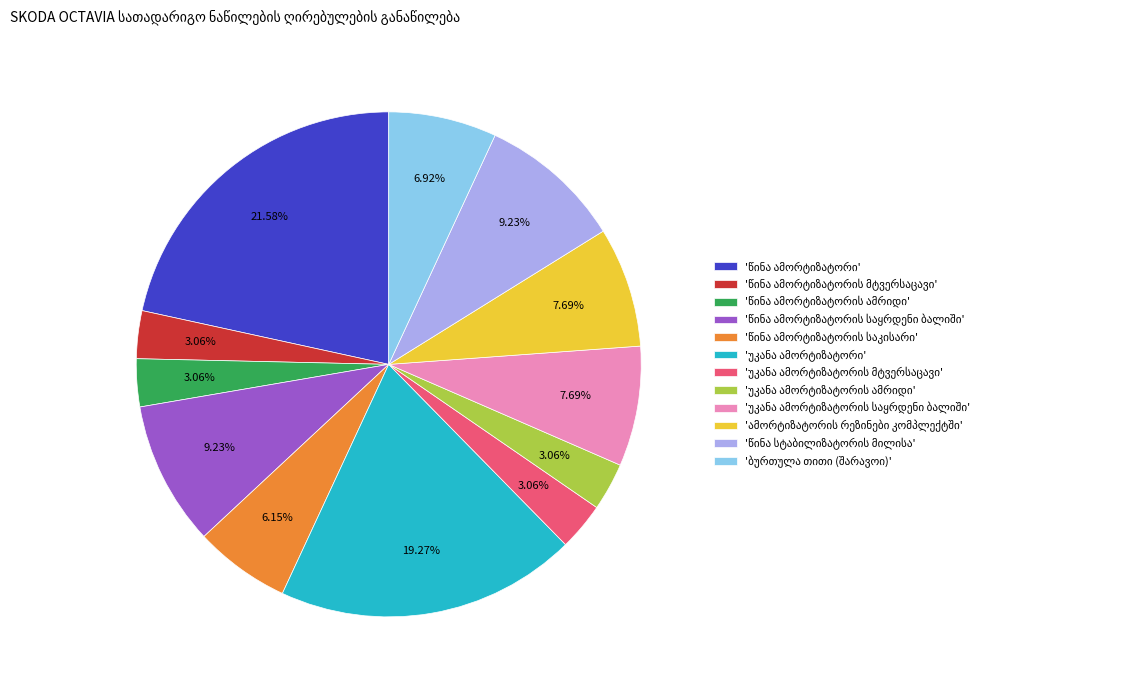

Is there a majority slice in this chart?

No